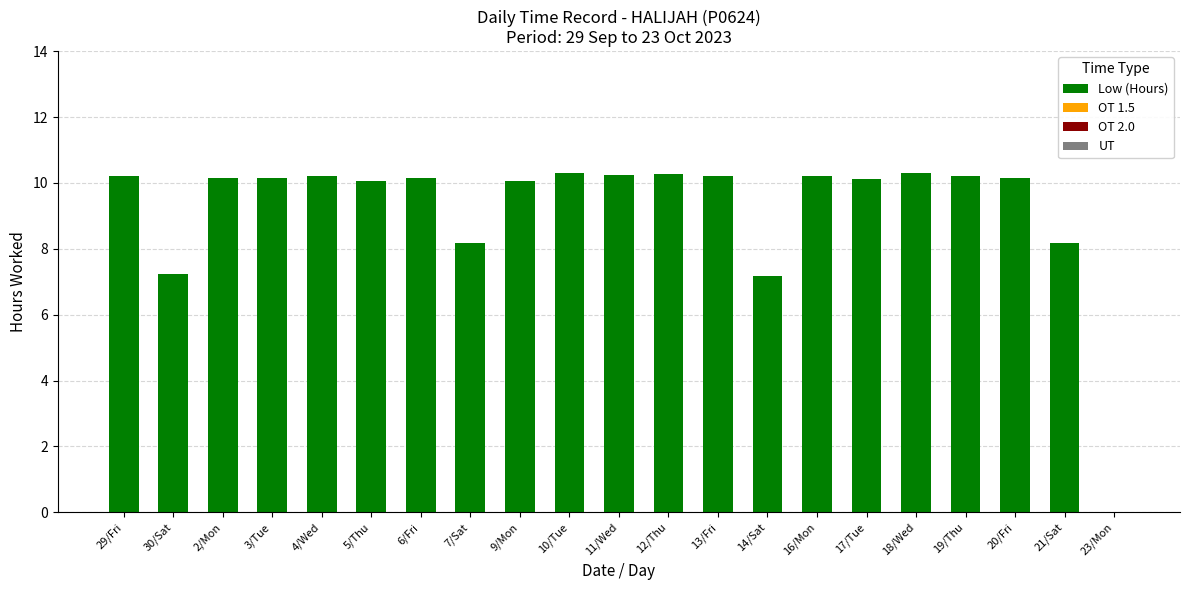

What is the greatest value displayed?

10.3